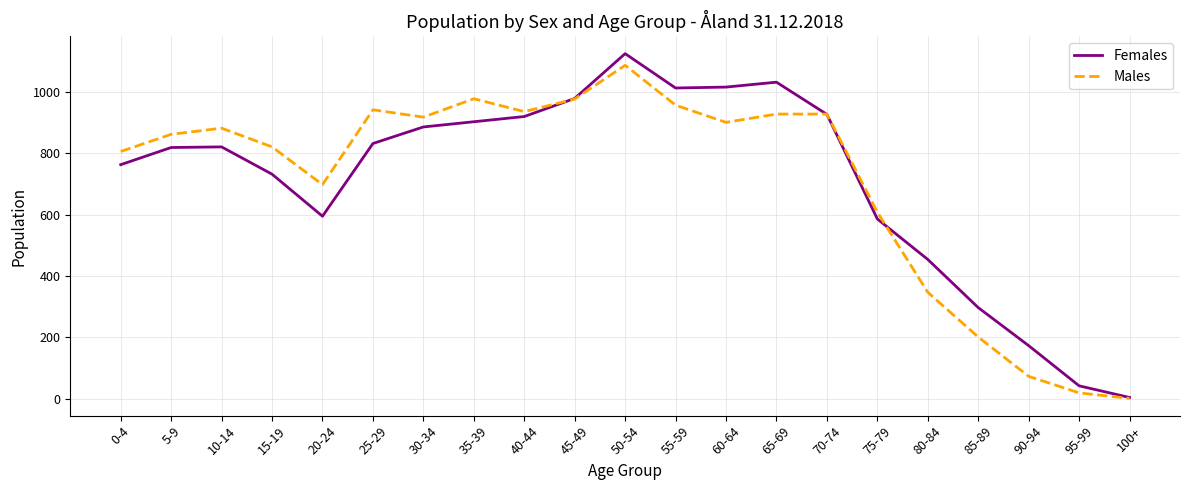

What is the greatest value displayed?

1125